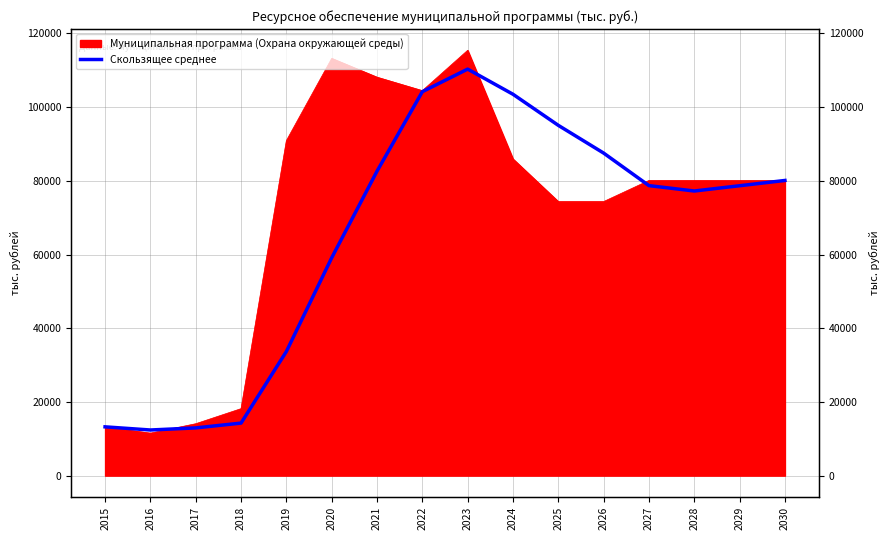

The chart shows a value of 103507.6 at 2024. True or false?

True